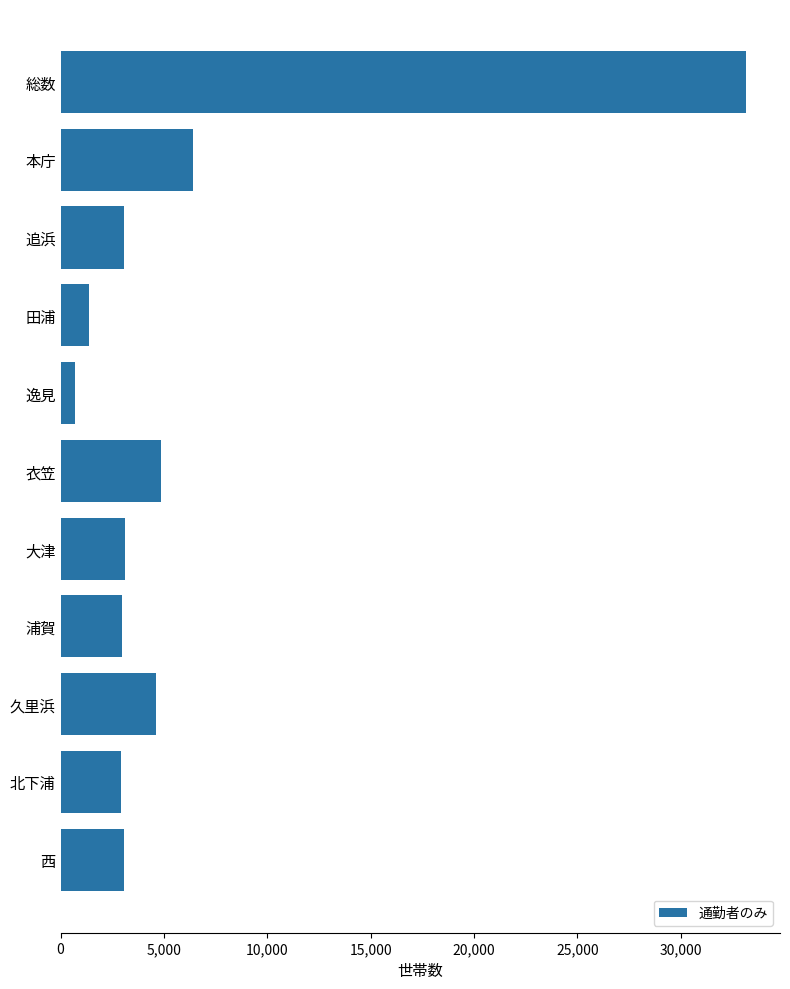

What is the approximate value at 田浦, to the nearest 100?

1400